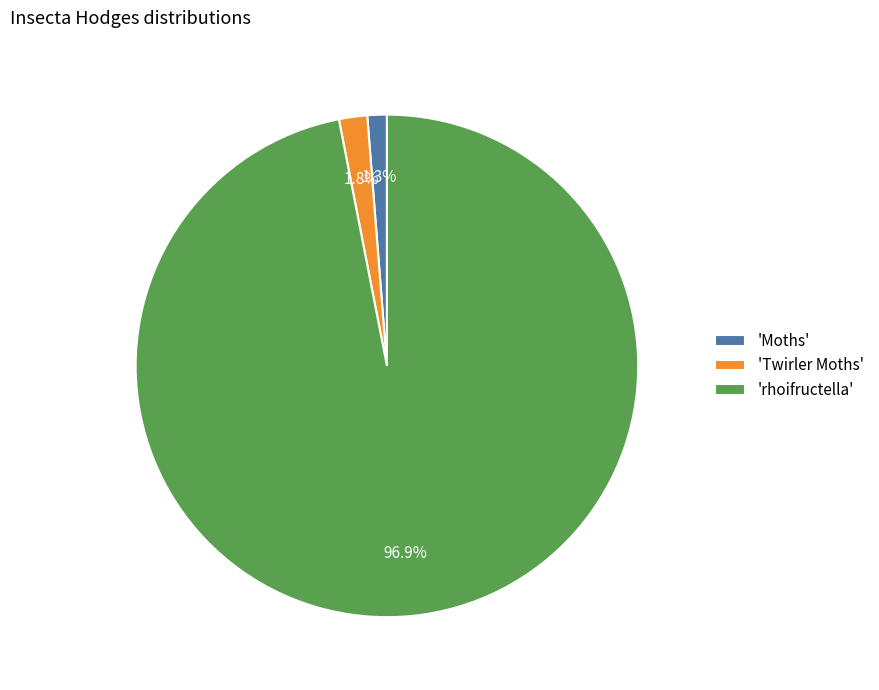

Which slice represents more than half of the pie?

'rhoifructella'